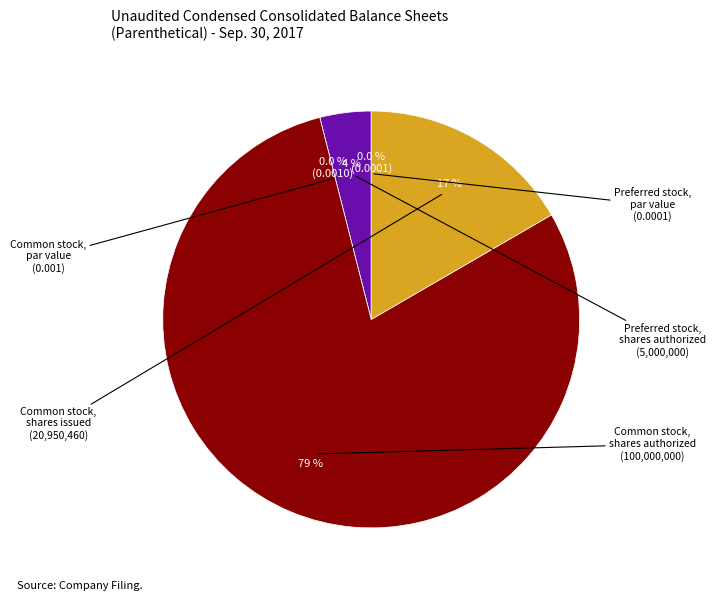

How many segments does this pie chart have?

5